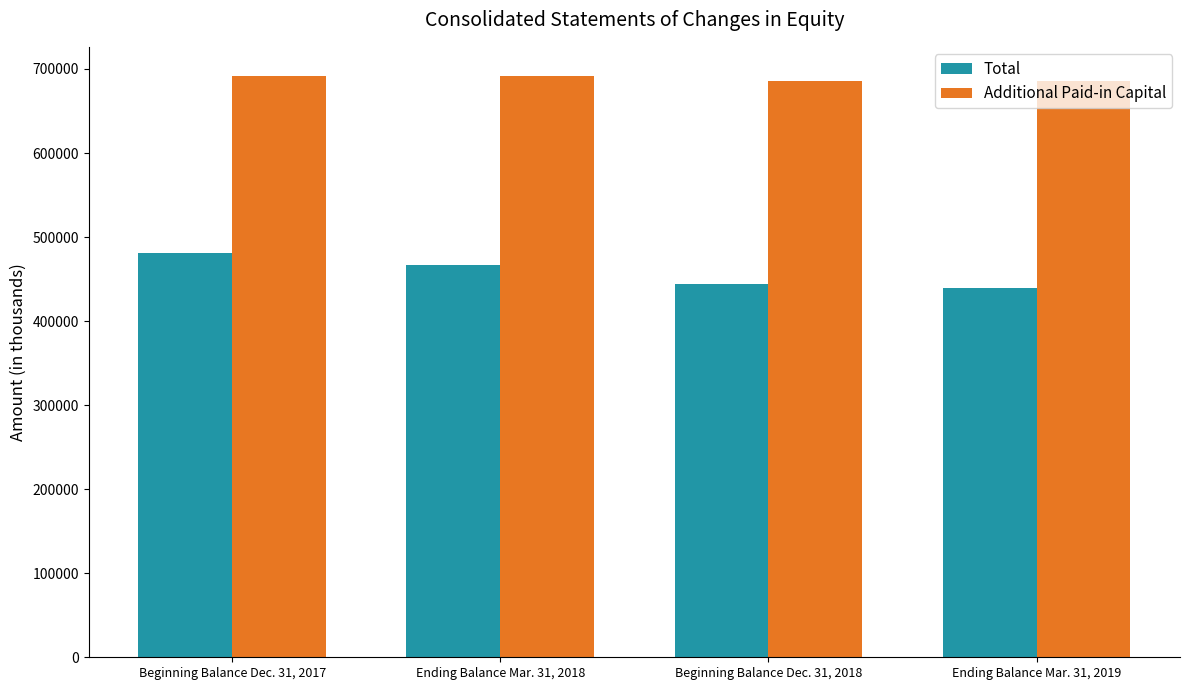

What is the maximum value shown in the chart?

691775